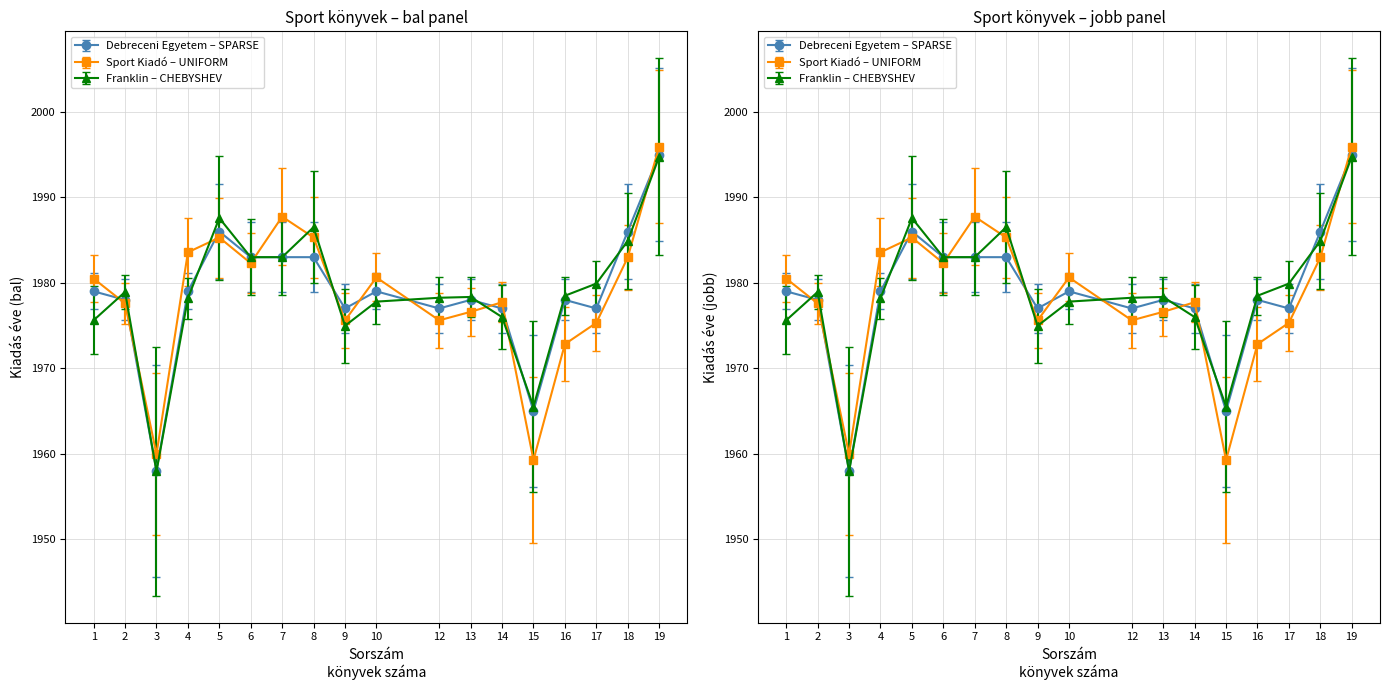

At how many categories does at least one series exceed 109?

18